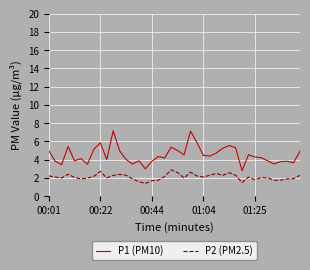

Which series has the widest spread of values?

P1 (PM10)